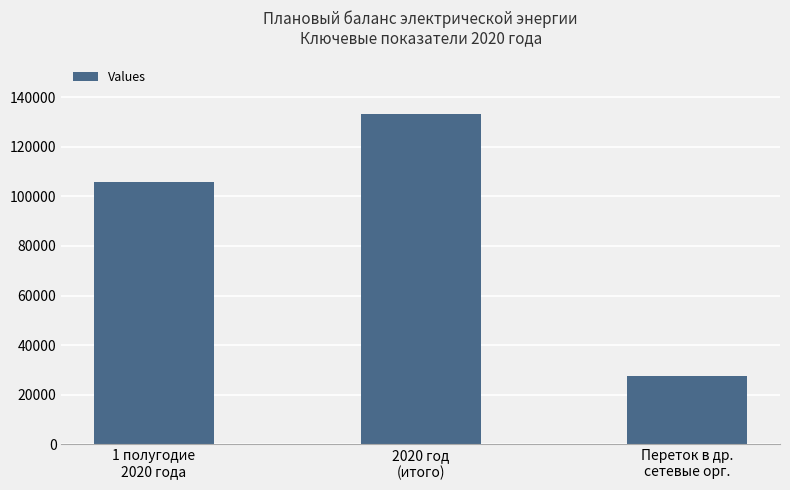

Where does the data first go above 105616?

1 полугодие
2020 года